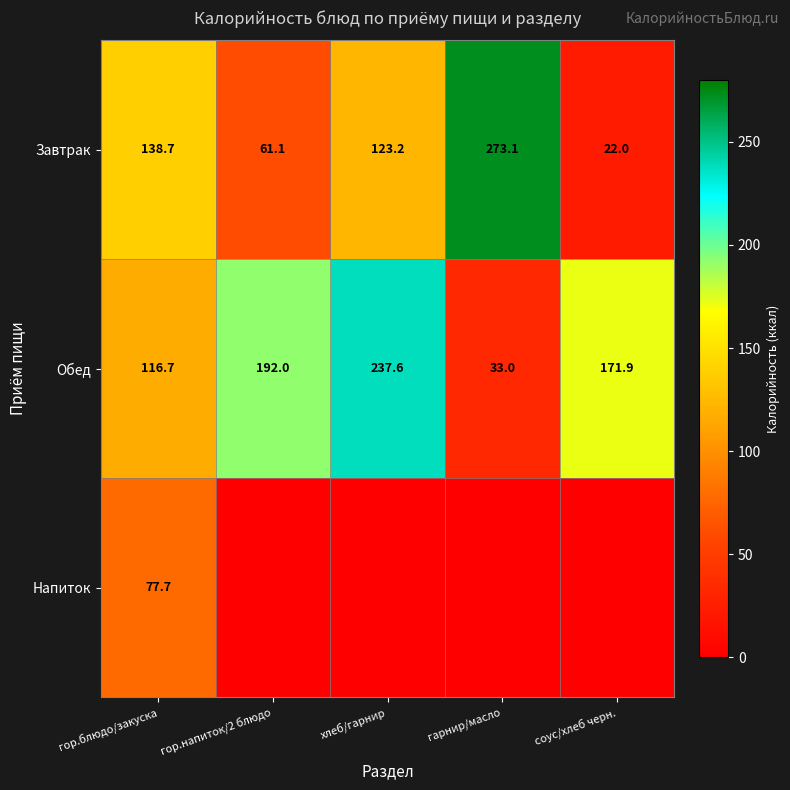

How many data points does each series have?

5